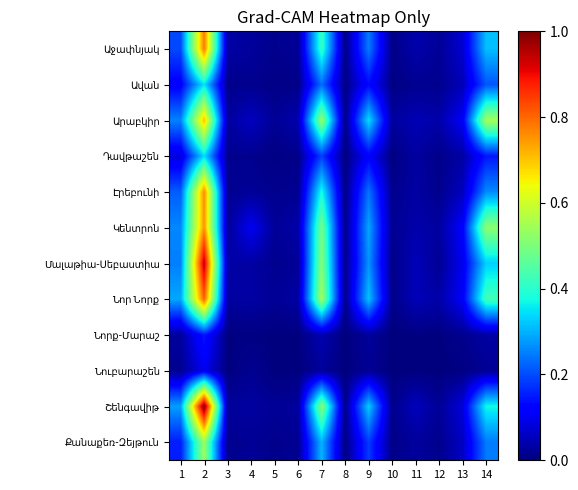

List the series in order of their peak value, highest first.

Շենգավիթ, Մալաթիա-Սեբաստիա, Նոր Նորք, Աջափնյակ, Էրեբունի, Կենտրոն, Արաբկիր, Քանաքեռ-Զեյթուն, Ավան, Դավթաշեն, Նորք-Մարաշ, Նուբարաշեն